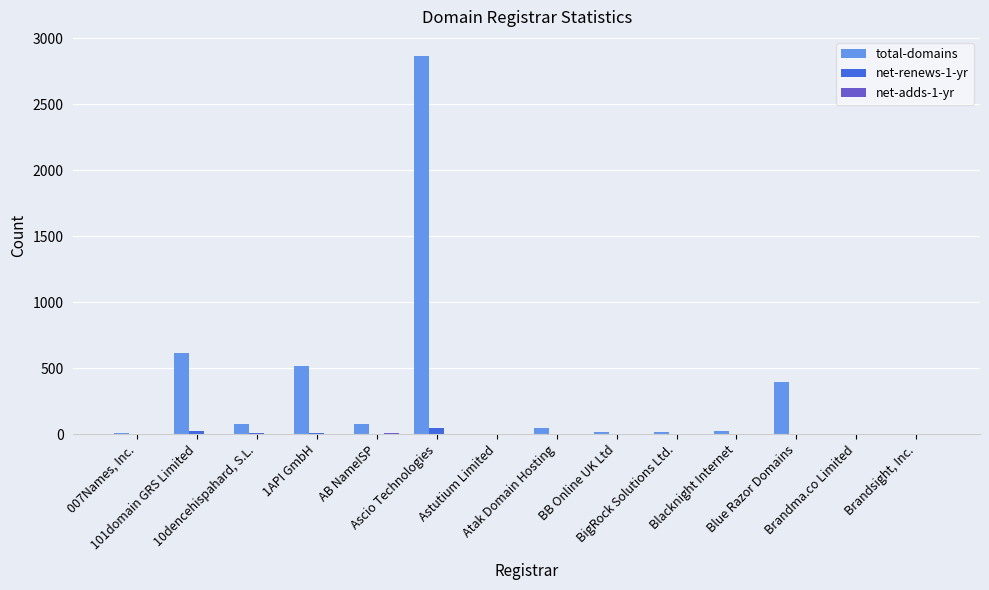

What is the highest value of the total-domains series?

2867